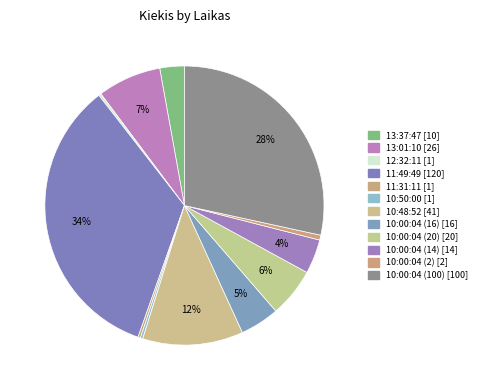

Between 13:01:10 and 12:32:11, which is larger?

13:01:10